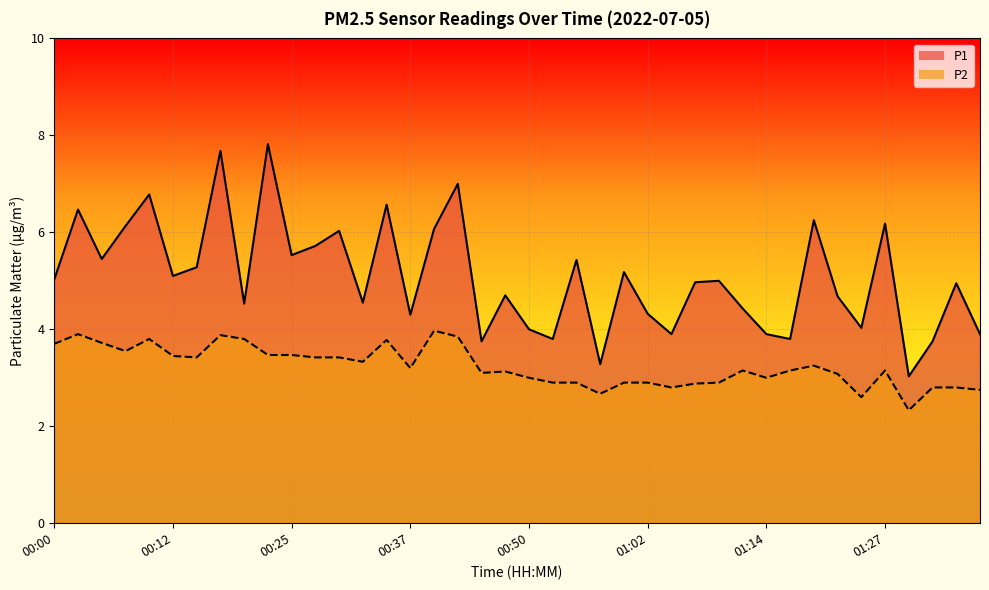

How many values in the P1 series exceed 5?

19